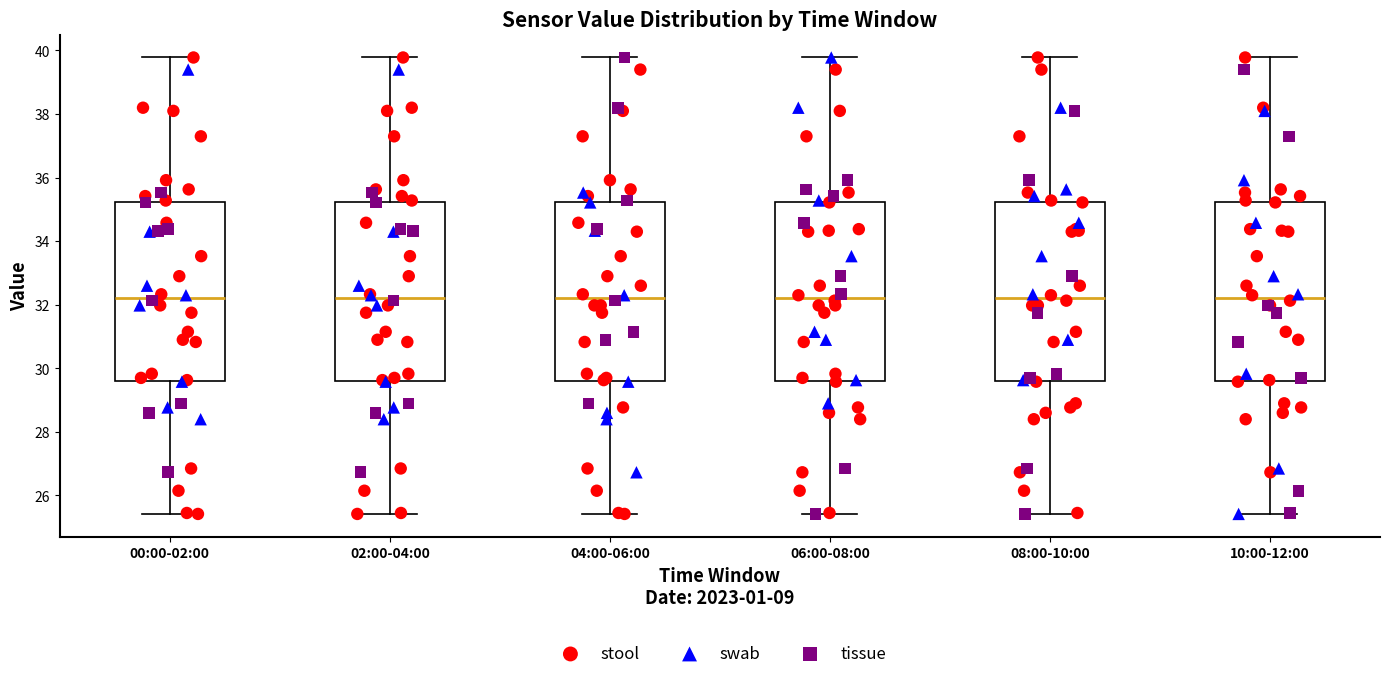

Where does the lower whisker of the box for 10:00-12:00 end on the y-axis? The values are not printed on the chart, so give them approximately, as read against the axis.

25.4